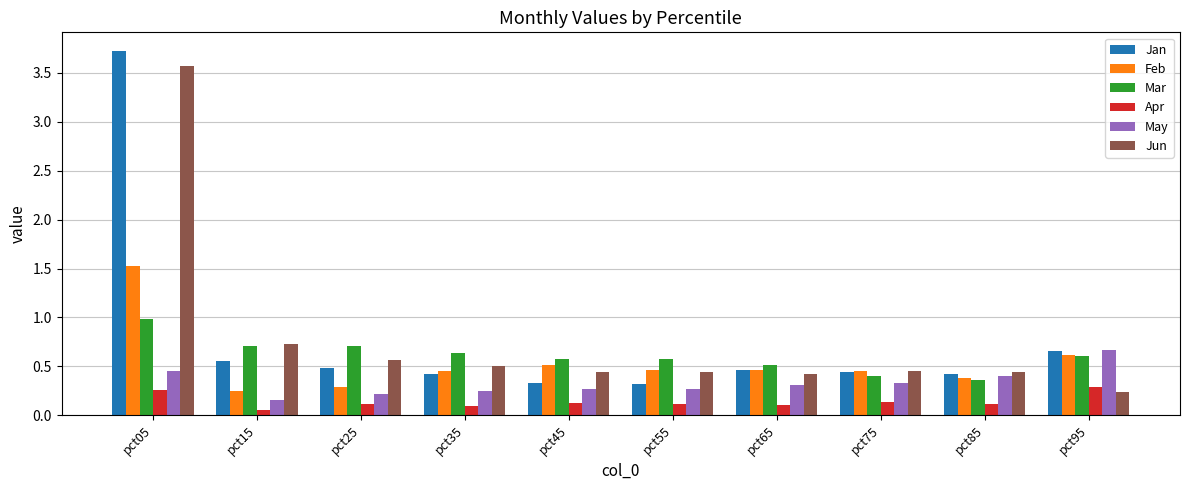

What is the sum of all May values?

3.3